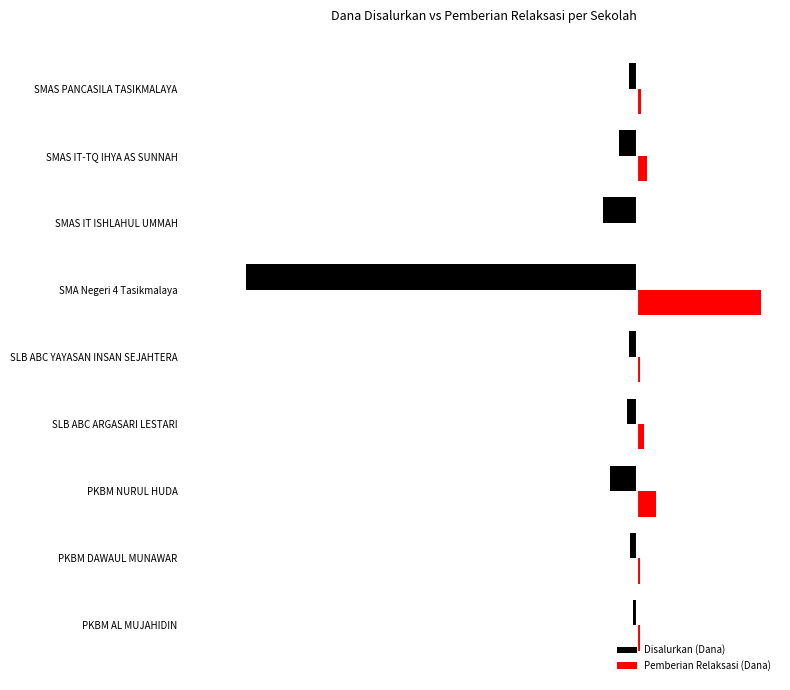

Rank the series by their average value, from highest to lowest.

Pemberian Relaksasi (Dana), Disalurkan (Dana)